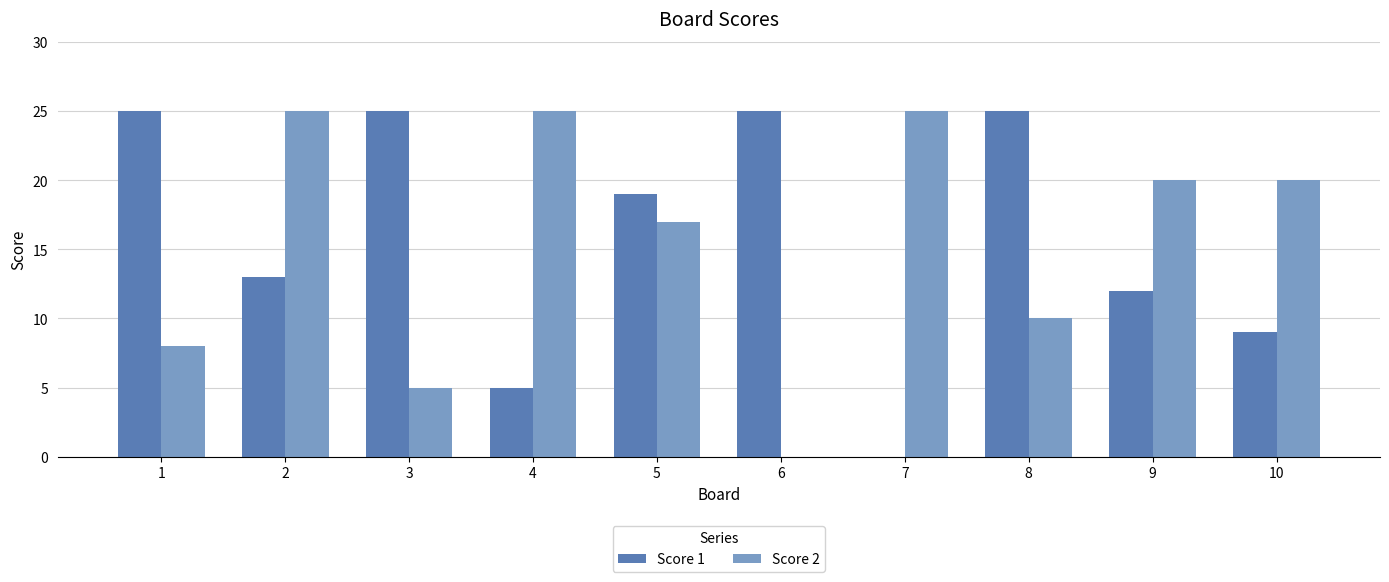

What is the total value across all series at 5?

36